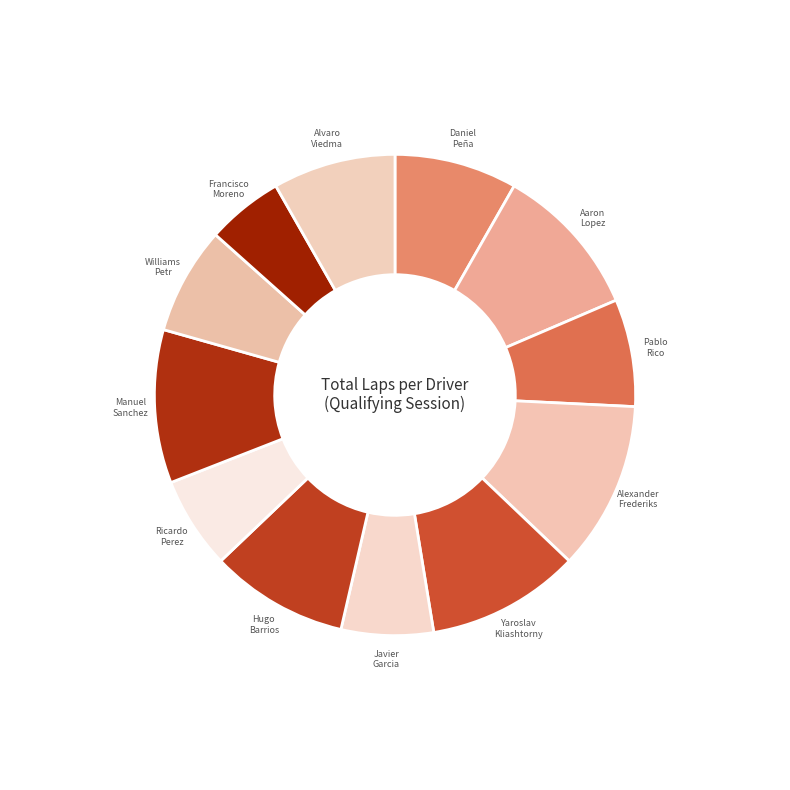

How many segments does this pie chart have?

12